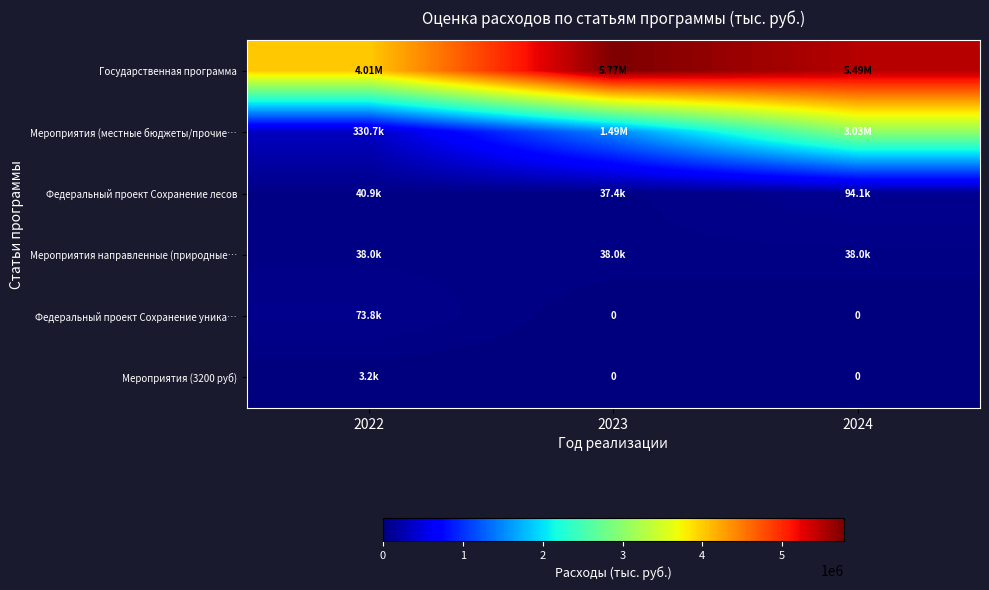

Rank the series at 2024 from lowest to highest value.

Федеральный проект Сохранение уника…, Мероприятия (3200 руб), Мероприятия направленные (природные…, Федеральный проект Сохранение лесов, Мероприятия (местные бюджеты/прочие…, Государственная программа